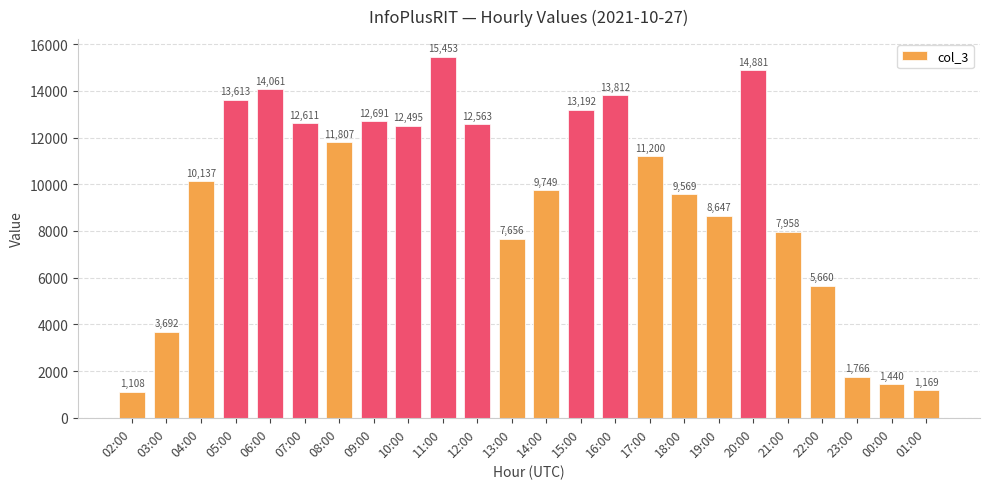

The value at 17:00 is 15273. True or false?

False